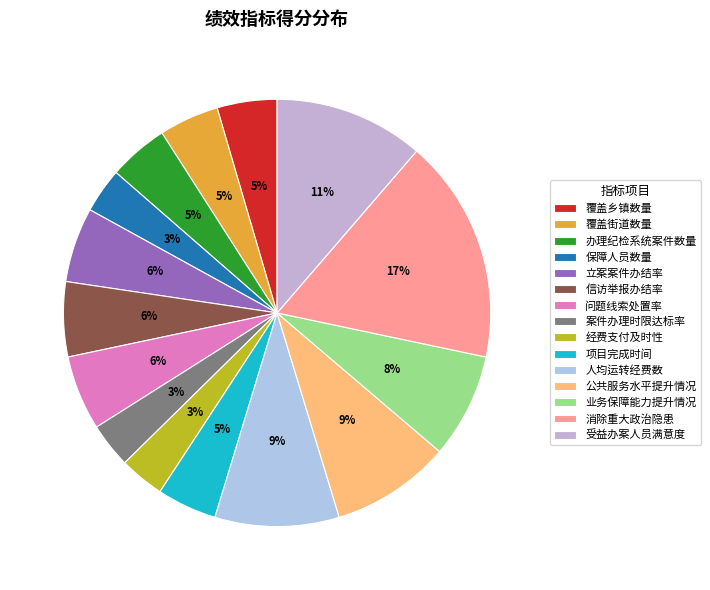

What percentage is the 人均运转经费数 slice, to the nearest percent?

9%